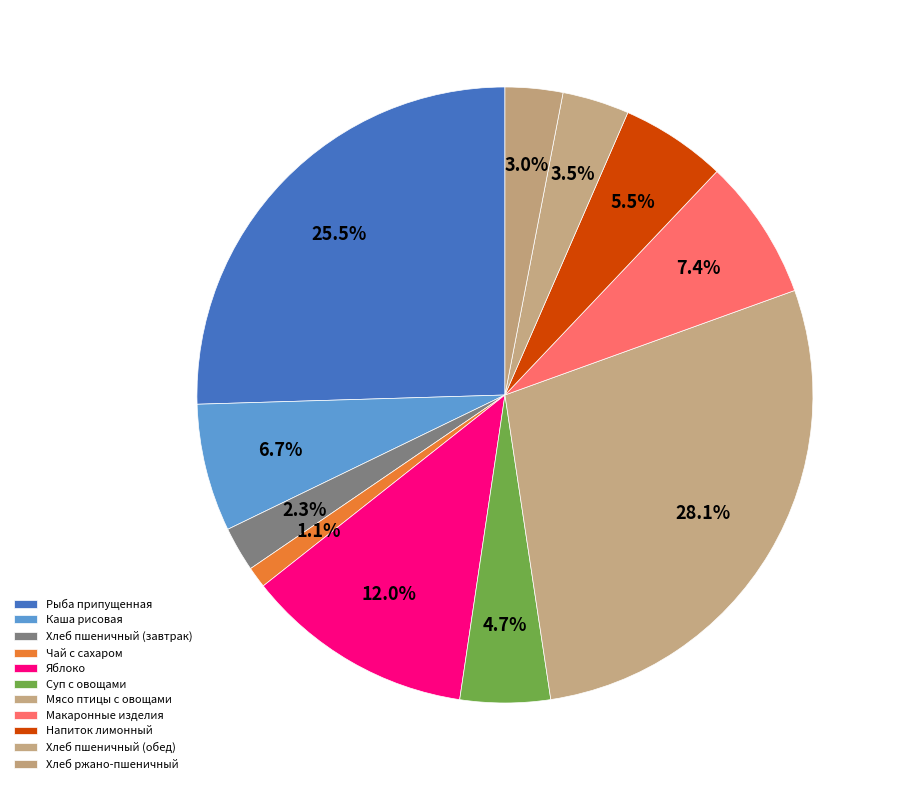

Which category has the biggest portion of the pie?

Мясо птицы с овощами